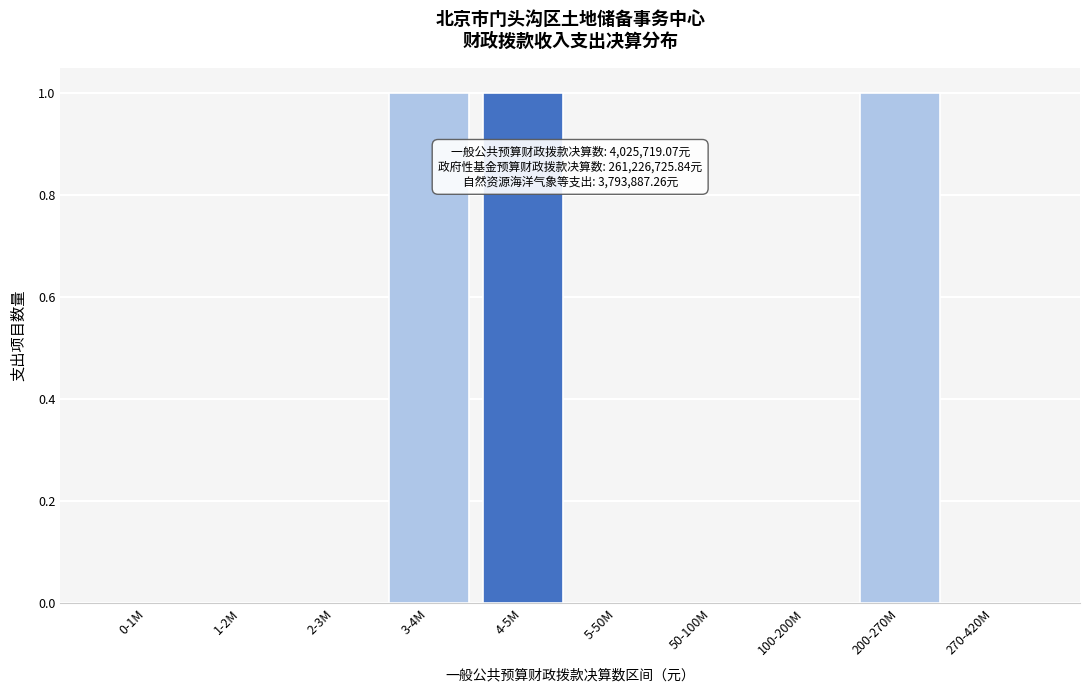

Reading left to right, extract all data points from this chart.

0-1M=0	1-2M=0	2-3M=0	3-4M=1	4-5M=1	5-50M=0	50-100M=0	100-200M=0	200-270M=1	270-420M=0